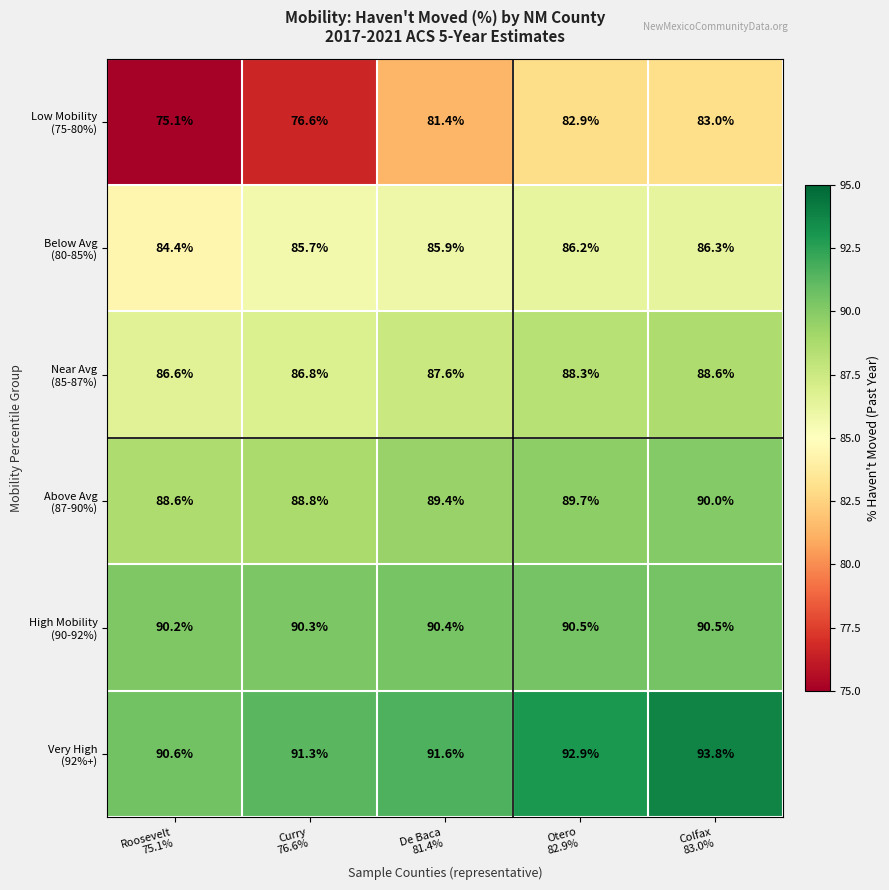

What is the smallest value displayed?

75.1